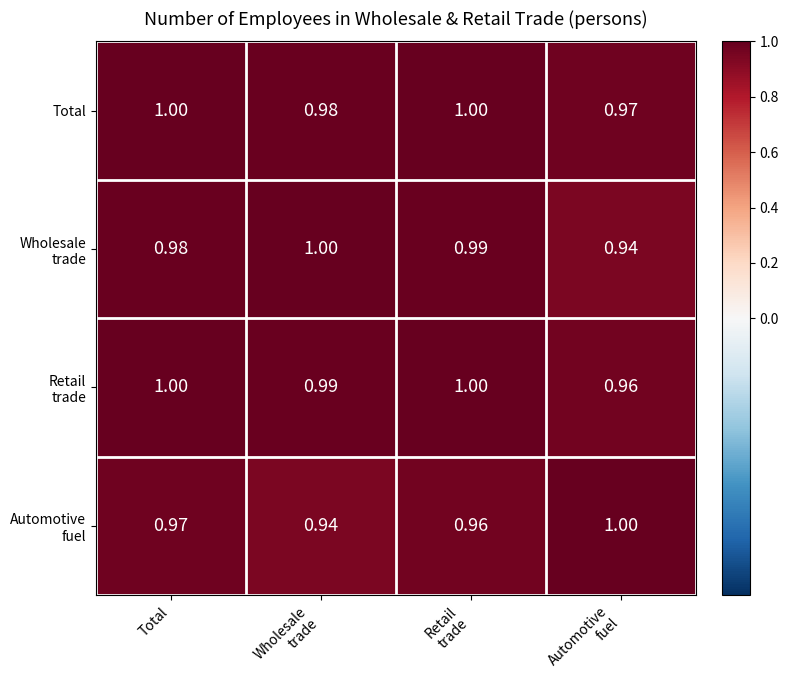

Count the number of categories in the chart.

4